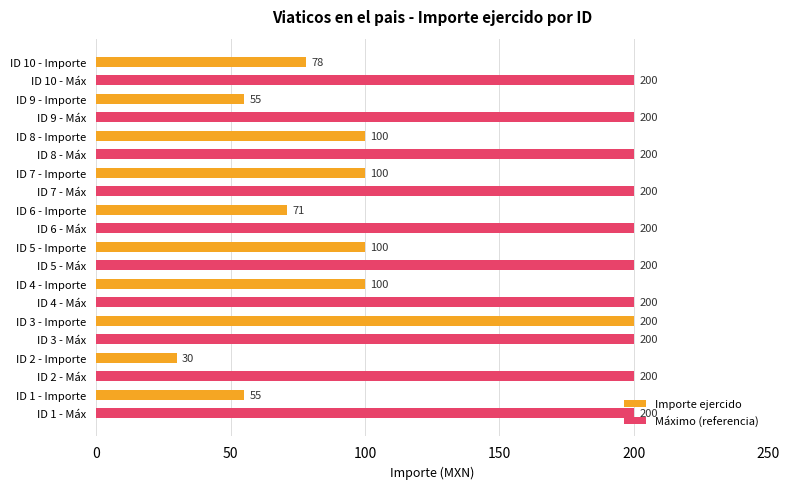

What is the greatest value displayed?

200